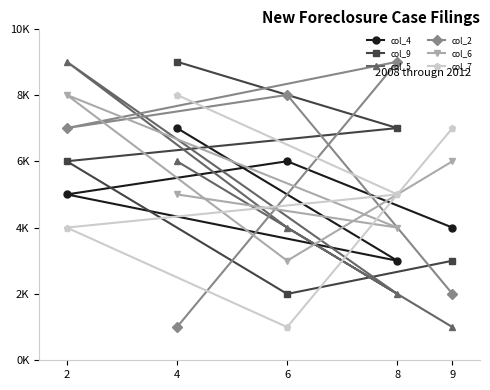

Which series changed the most between 6 and 9?

col_2